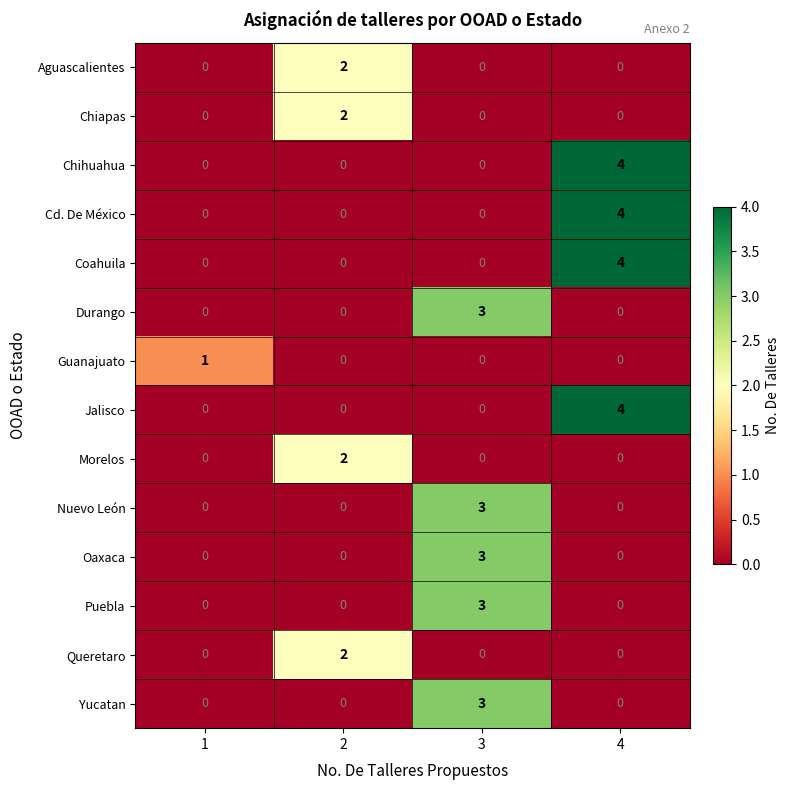

What is the total value across all series at 2?

8